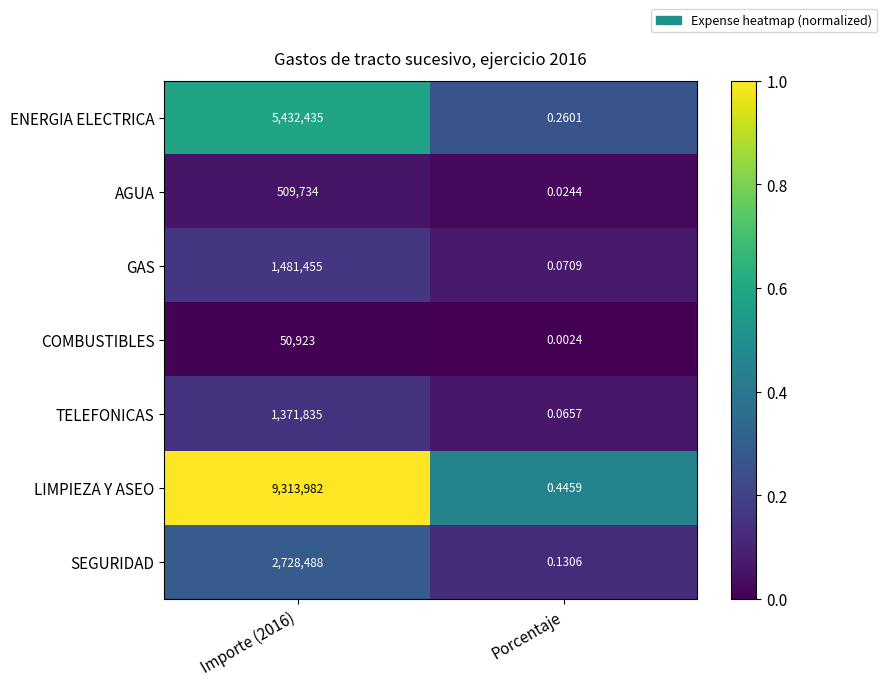

Which series has the largest range (max minus min)?

LIMPIEZA Y ASEO